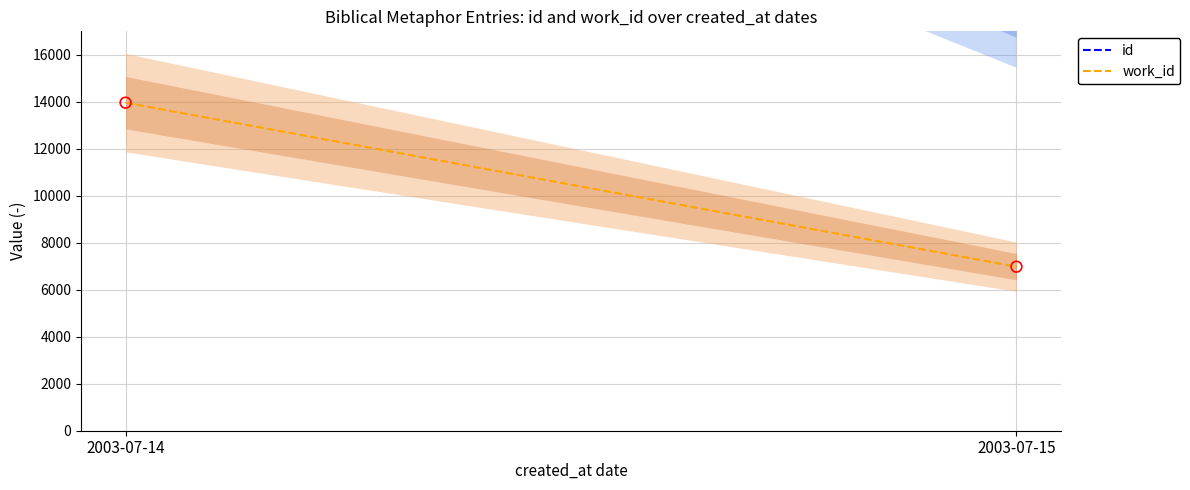

Which series contains the lowest Y value?

work_id